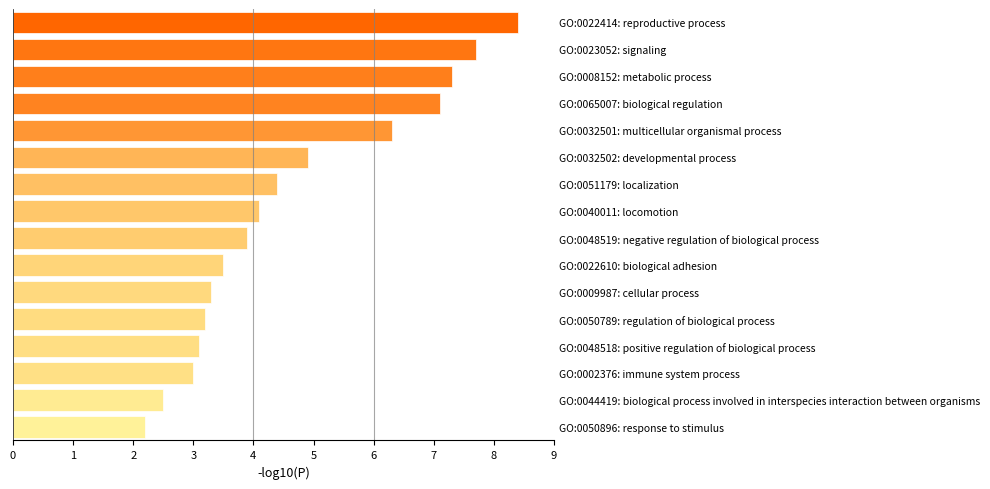

What is the change in value from 2 to 13?

-4.3